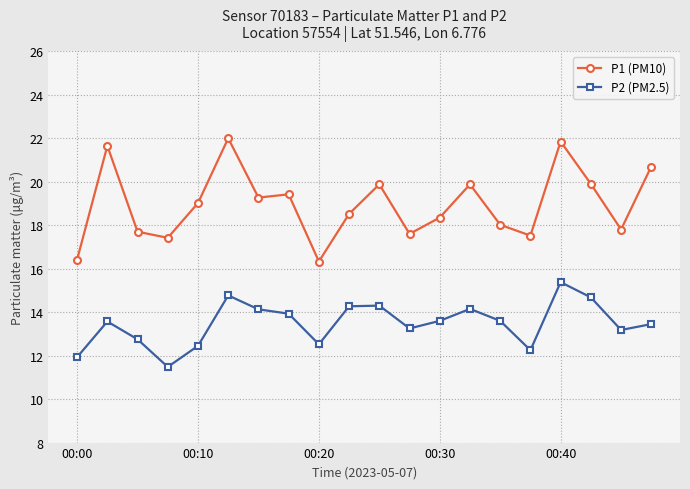

What is the value of the P2 (PM2.5) point at the 8th from the left?

13.9